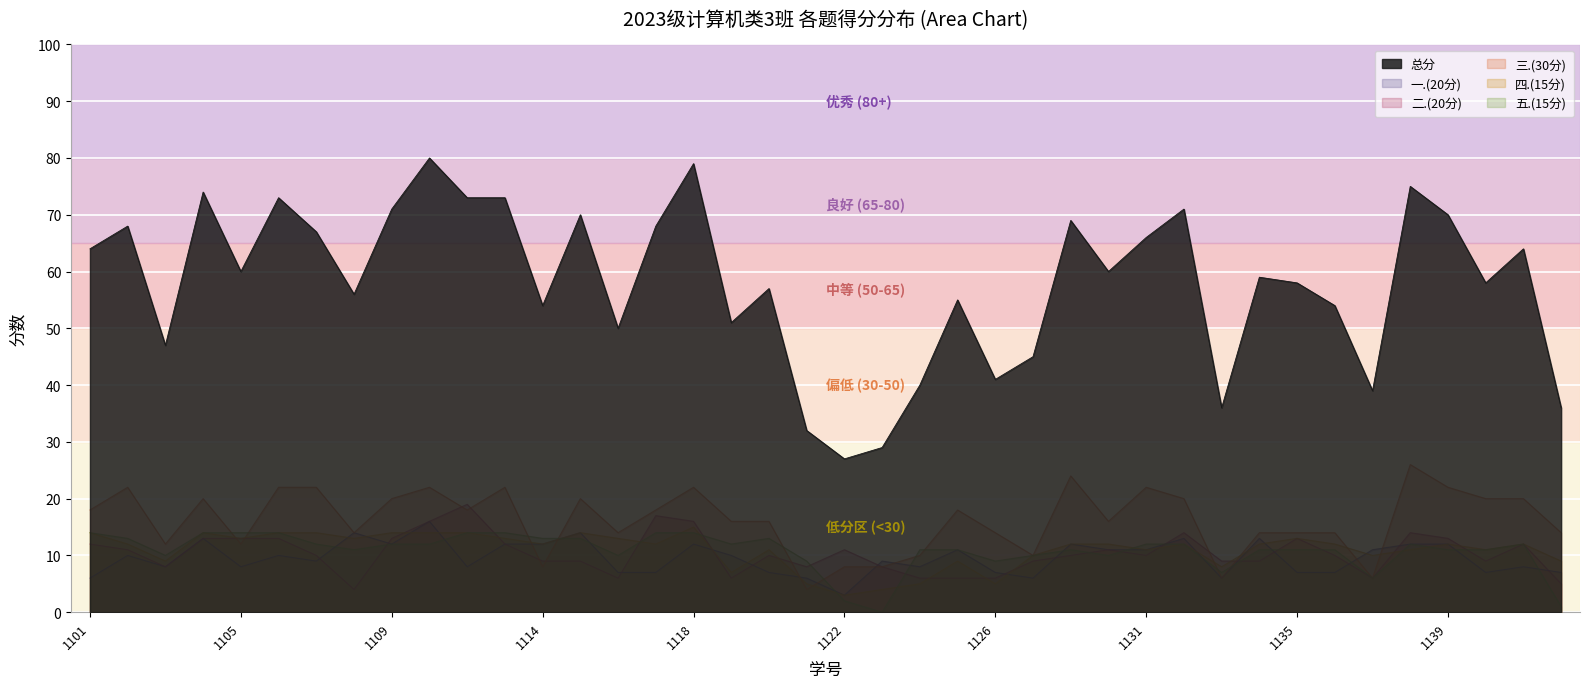

At 2023061133, list the series in order from smallest to largest.

一.(20分), 三.(30分), 五.(15分), 四.(15分), 二.(20分), 总分